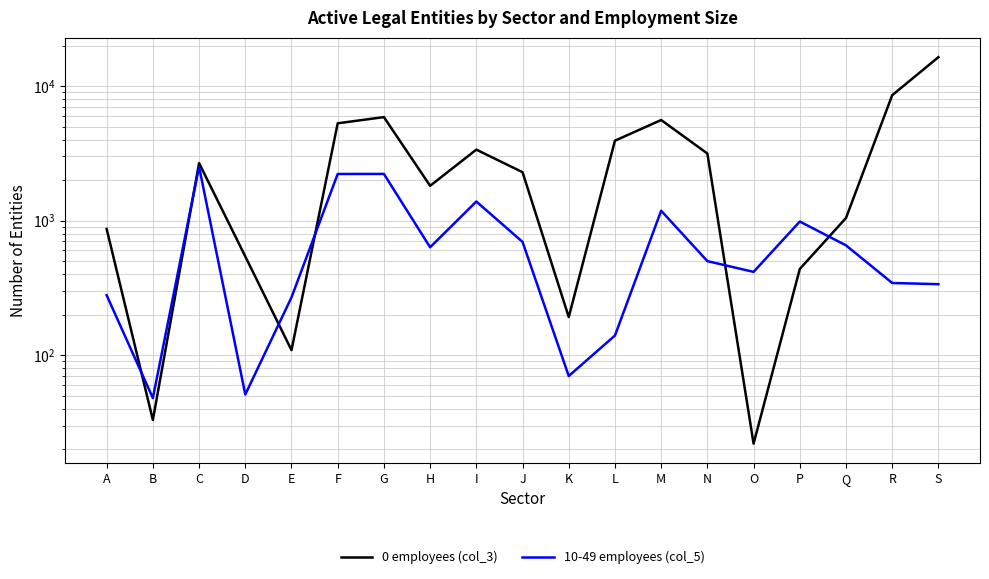

Between D and H, which series saw the biggest shift?

0 employees (col_3)